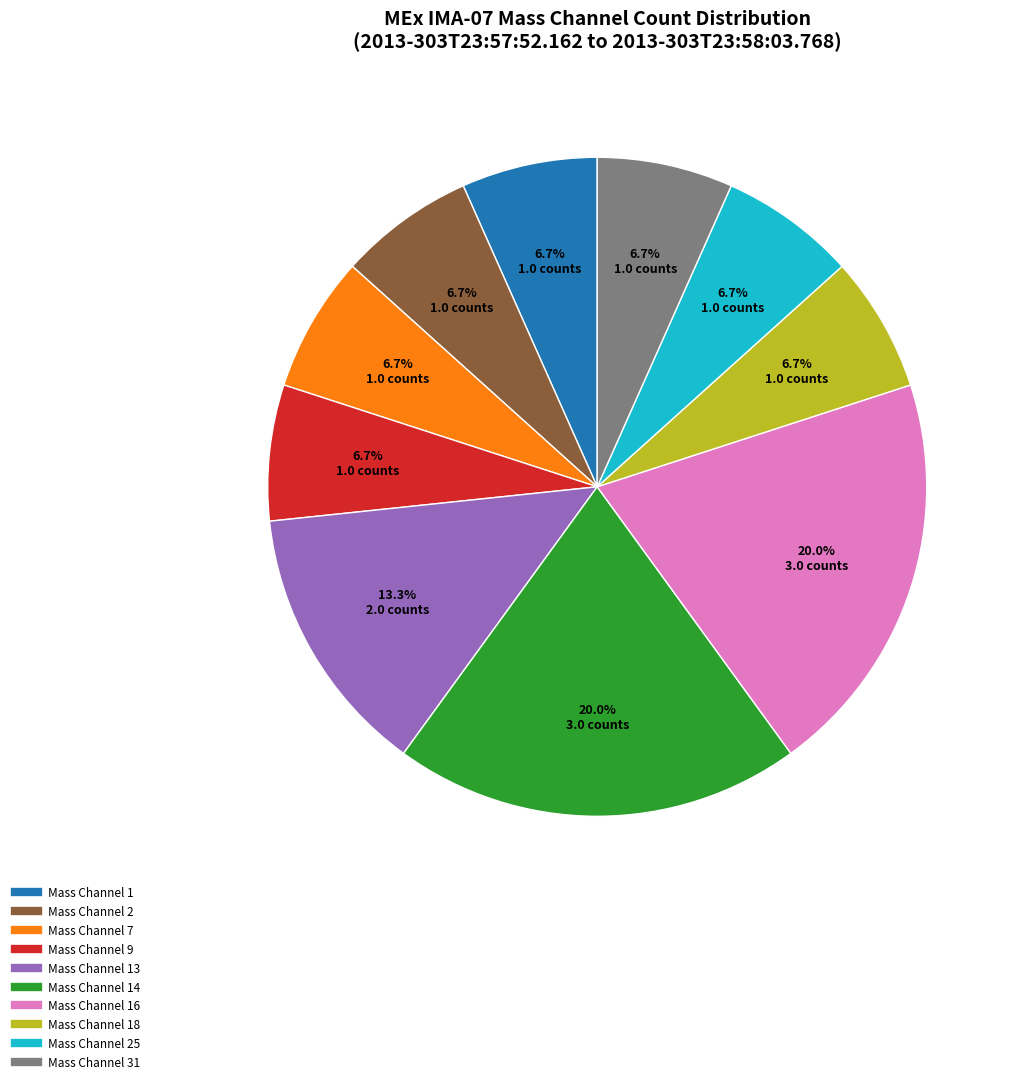

Count the number of slices in the pie.

10